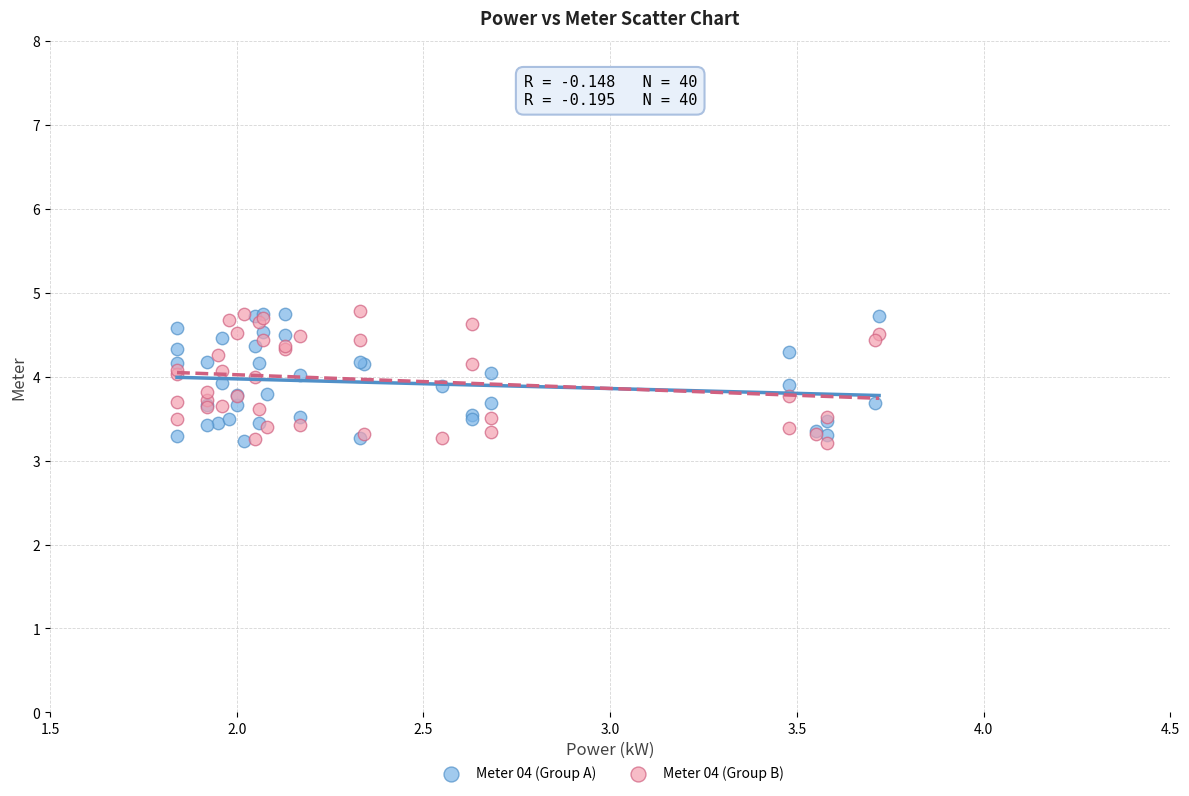

What are all the series names shown in the legend?

Meter 04 (Group A), Meter 04 (Group B)